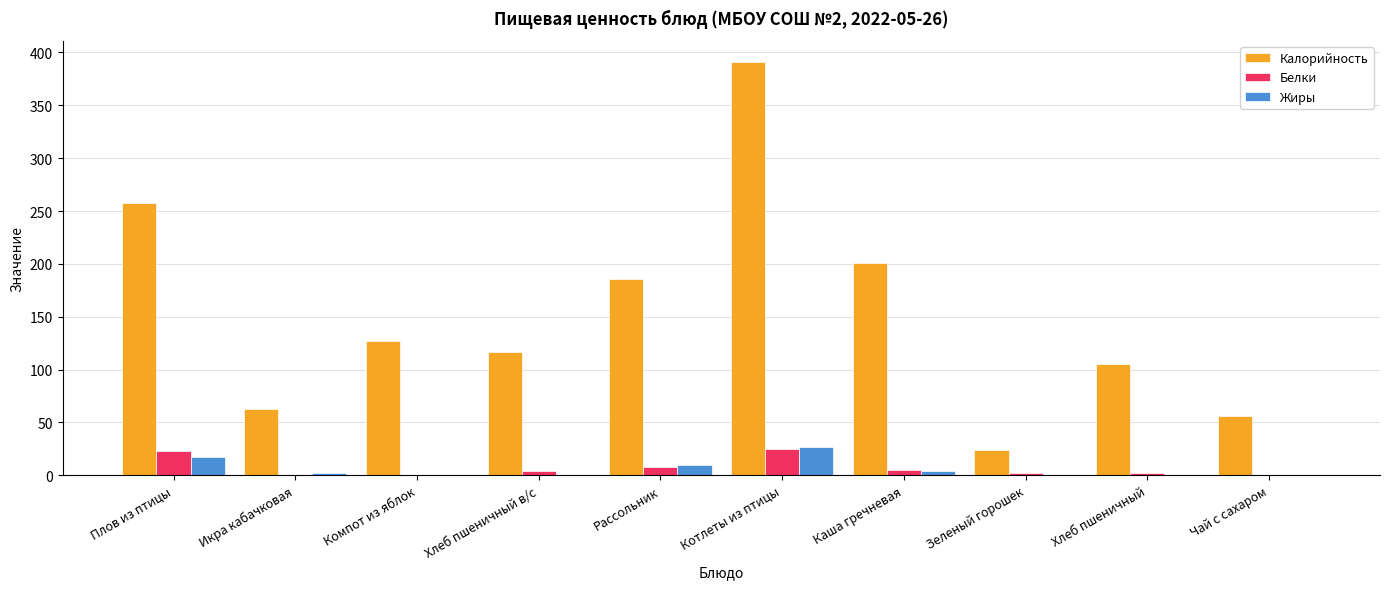

The Белки series shows 0.2 at Компот из яблок. True or false?

True